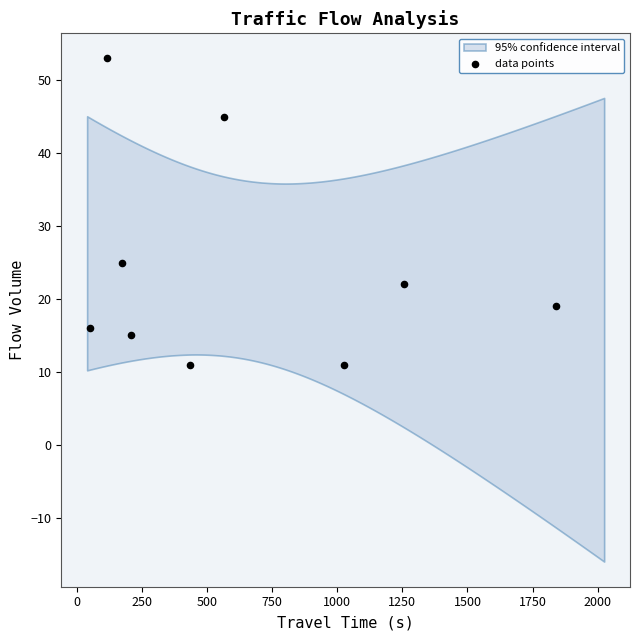

What is the range of X values (max minus min)?

1792